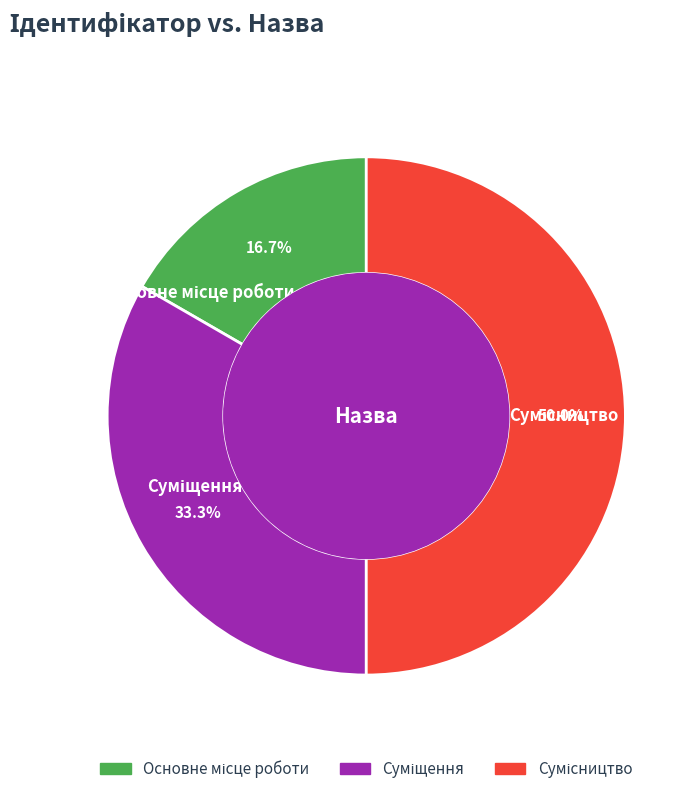

How many slices are in this pie chart?

3